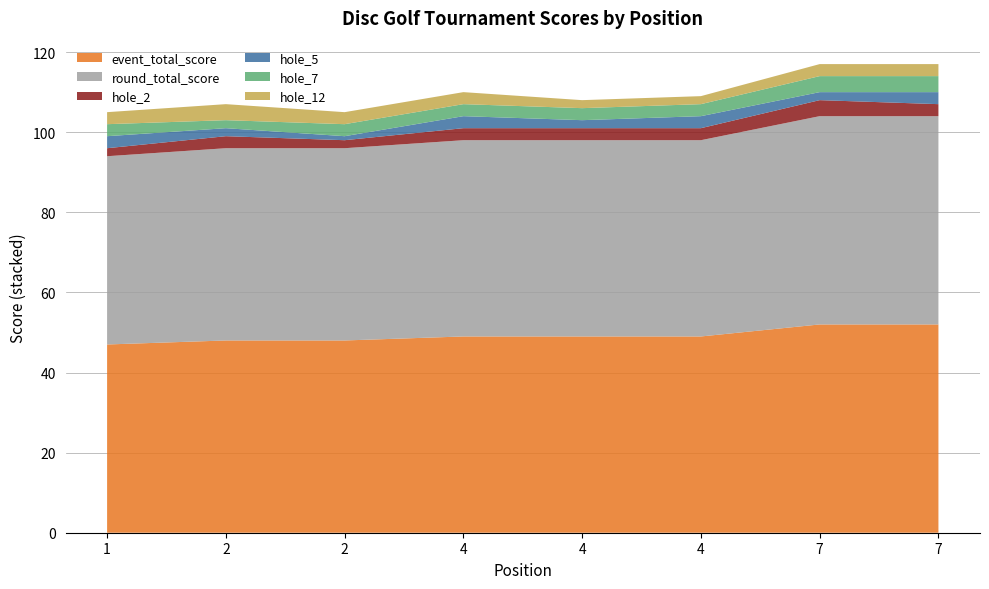

Reading right to left, what are all the values shown in this chart?

event_total_score: 52	52	49	49	49	48	48	47
round_total_score: 52	52	49	49	49	48	48	47
hole_2: 3	4	3	3	3	2	3	2
hole_5: 3	2	3	2	3	1	2	3
hole_7: 4	4	3	3	3	3	2	3
hole_12: 3	3	2	2	3	3	4	3